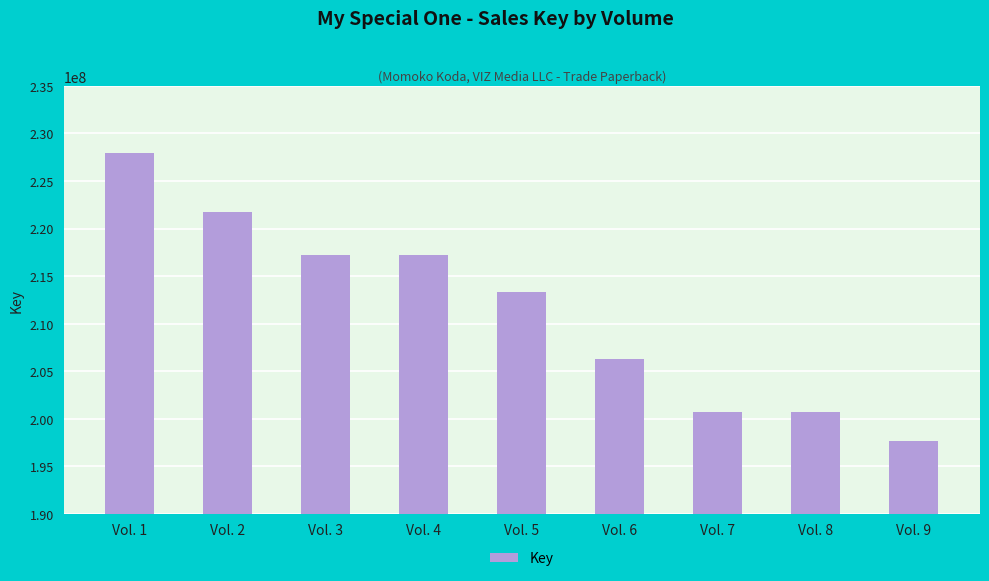

What is the maximum value shown in the chart?

227952702